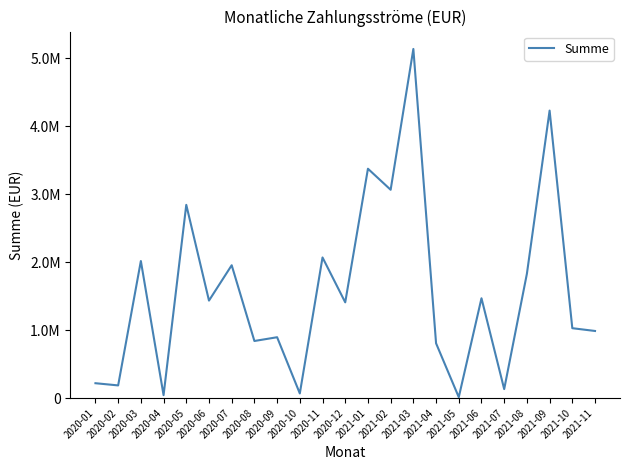

Is this an area chart (filled region under the line)?

No